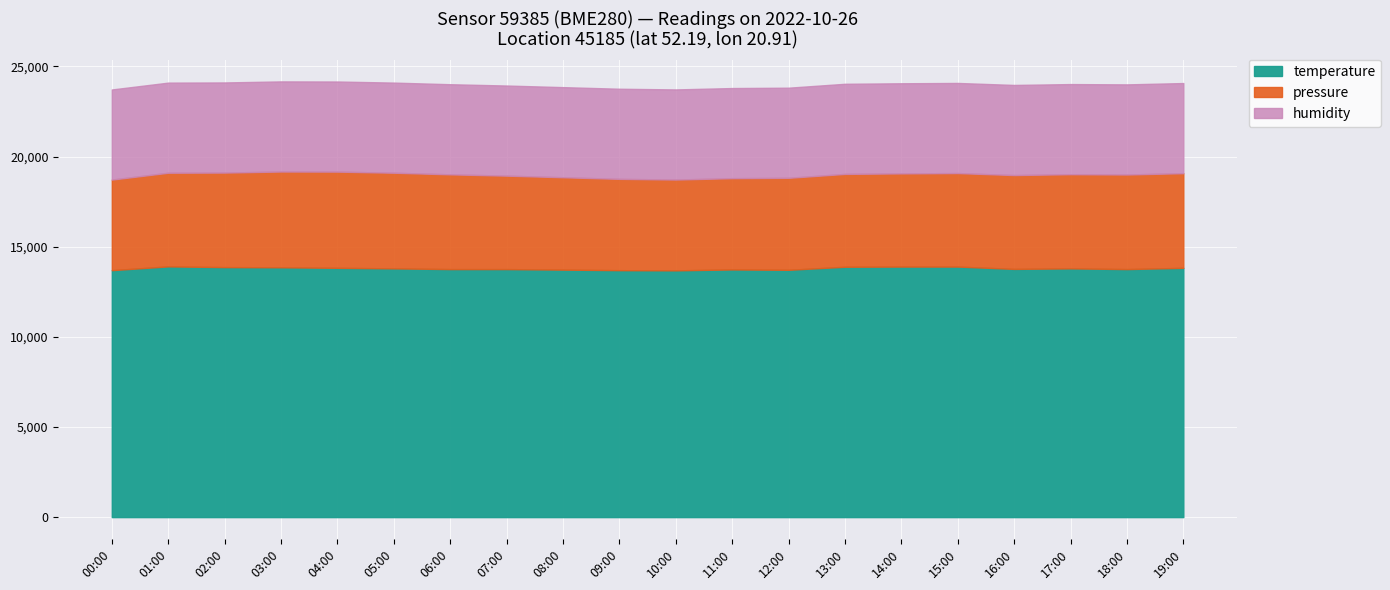

Which label corresponds to the smallest value in the chart?

10:00